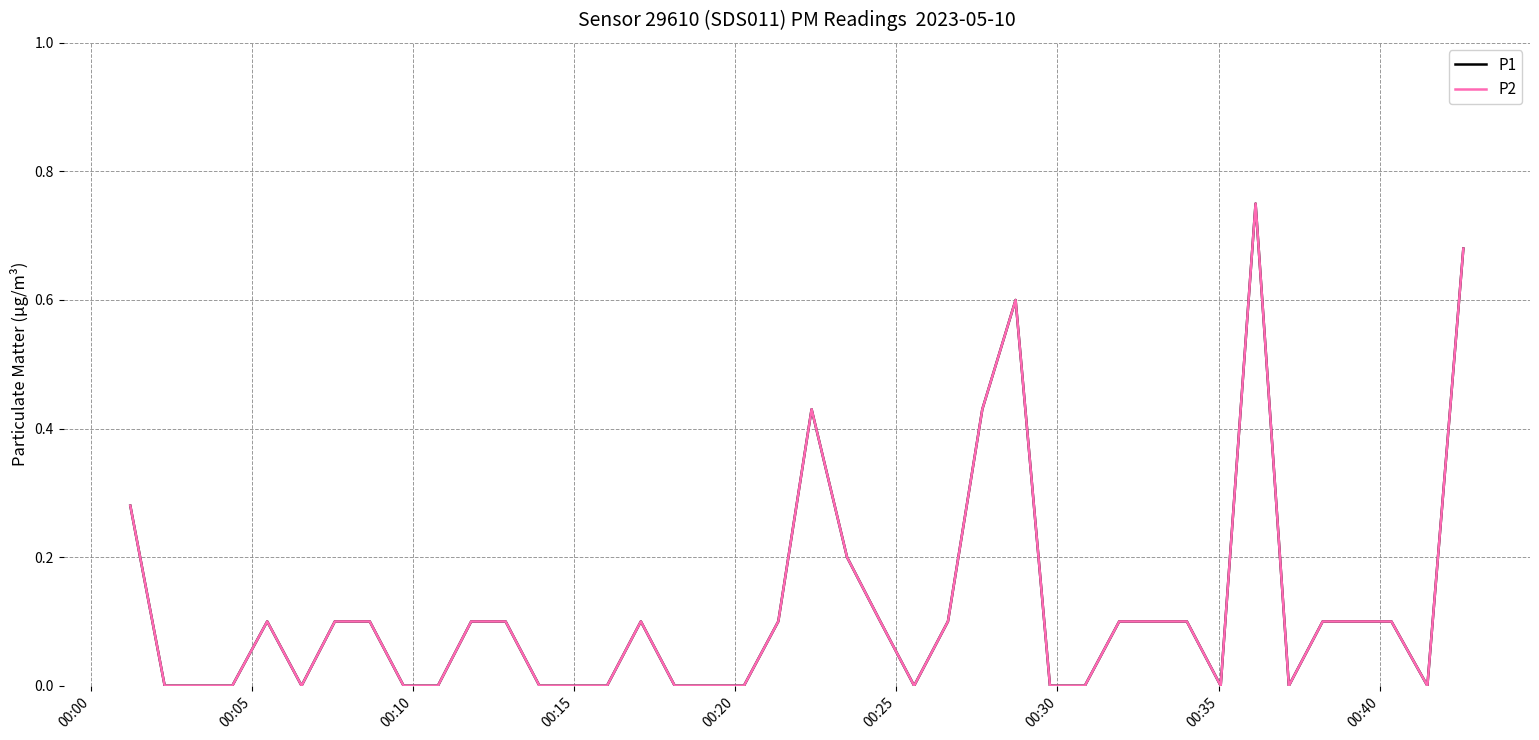

What is the average value of the P1 series?

0.1